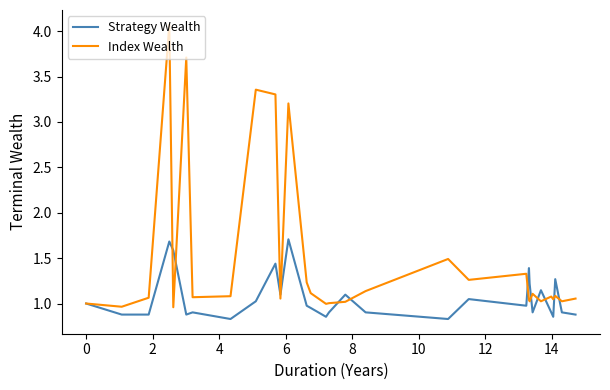

Which series has the largest range (max minus min)?

Index Wealth